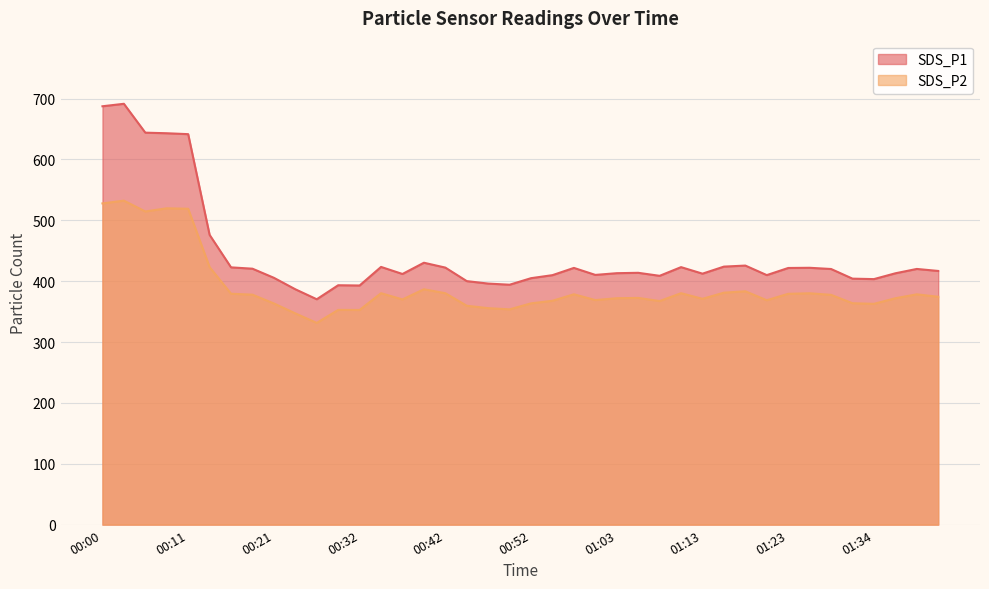

What is the label of the 19th point from the right?

00:55